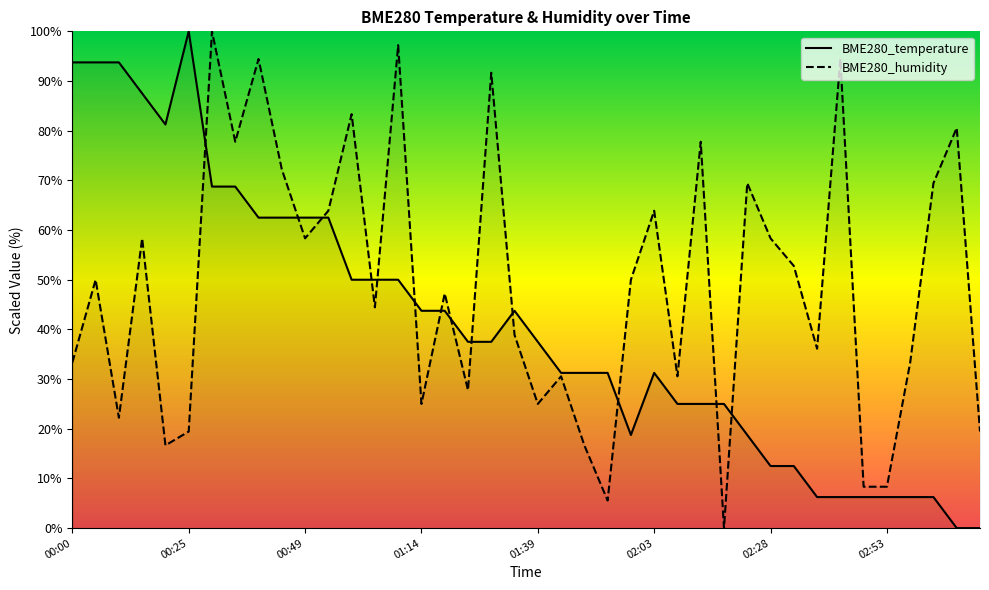

Reading left to right, extract all data points from this chart.

BME280_temperature: 00:00=93.7	00:05=93.7	00:10=93.7	00:15=87.5	00:20=81.2	00:25=100.0	00:30=68.7	00:35=68.7	00:40=62.5	00:44=62.5	00:49=62.5	00:54=62.5	00:59=50.0	01:04=50.0	01:09=50.0	01:14=43.7	01:19=43.7	01:24=37.5	01:29=37.5	01:34=43.7	01:39=37.5	01:44=31.2	01:49=31.2	01:53=31.2	01:58=18.7	02:03=31.2	02:08=25.0	02:13=25.0	02:18=25.0	02:23=18.7	02:28=12.5	02:33=12.5	02:38=6.2	02:43=6.2	02:48=6.2	02:53=6.2	02:58=6.2	03:03=6.2	03:07=0.0	03:12=0.0
BME280_humidity: 00:00=33.3	00:05=50.0	00:10=22.2	00:15=58.3	00:20=16.7	00:25=19.4	00:30=100.0	00:35=77.8	00:40=94.4	00:44=72.2	00:49=58.3	00:54=63.9	00:59=83.3	01:04=44.4	01:09=97.2	01:14=25.0	01:19=47.2	01:24=27.8	01:29=91.7	01:34=38.9	01:39=25.0	01:44=30.6	01:49=16.7	01:53=5.6	01:58=50.0	02:03=63.9	02:08=30.6	02:13=77.8	02:18=0.0	02:23=69.4	02:28=58.3	02:33=52.8	02:38=36.1	02:43=94.4	02:48=8.3	02:53=8.3	02:58=33.3	03:03=69.4	03:07=80.6	03:12=19.4